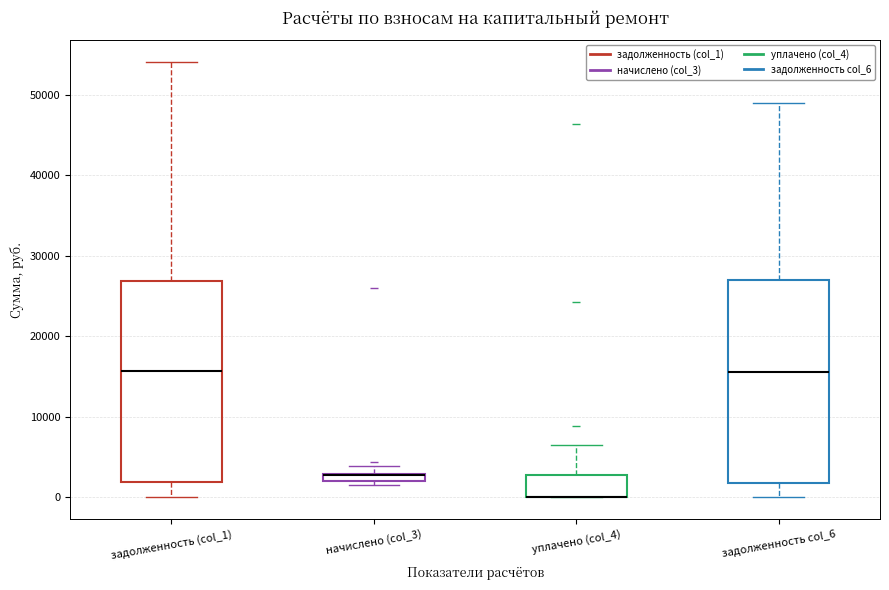

Where is the lower edge of the box for задолженность (col_1) on the y-axis? The values are not printed on the chart, so give them approximately, as read against the axis.

2000